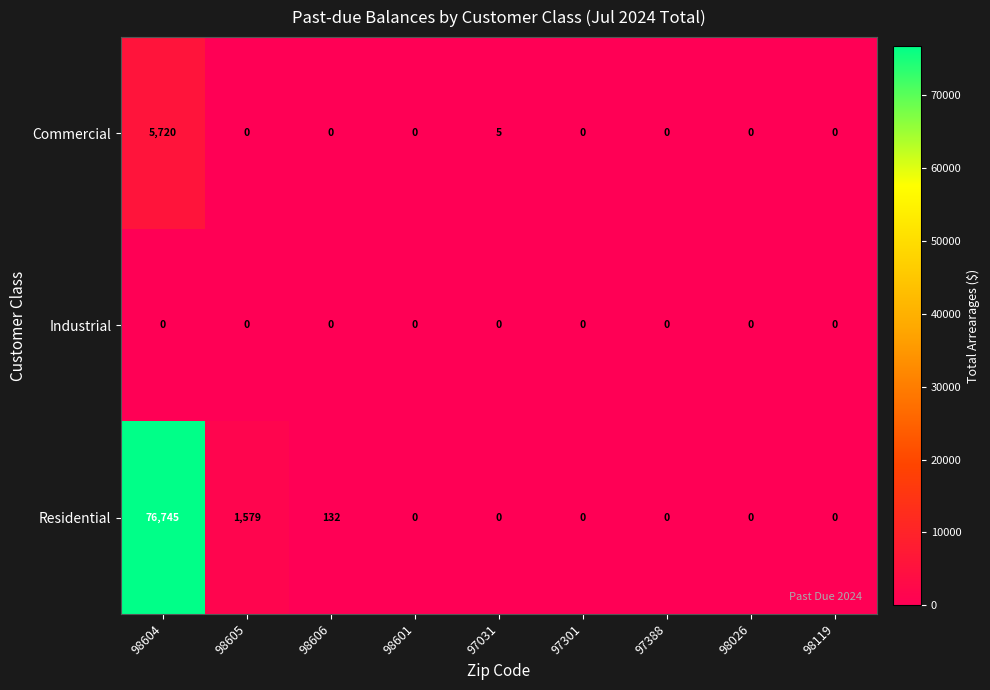

Reading left to right, transcribe all the data shown in this chart.

Commercial: 5720	0	0	0	5	0	0	0	0
Industrial: 0	0	0	0	0	0	0	0	0
Residential: 76745	1579	132	0	0	0	0	0	0